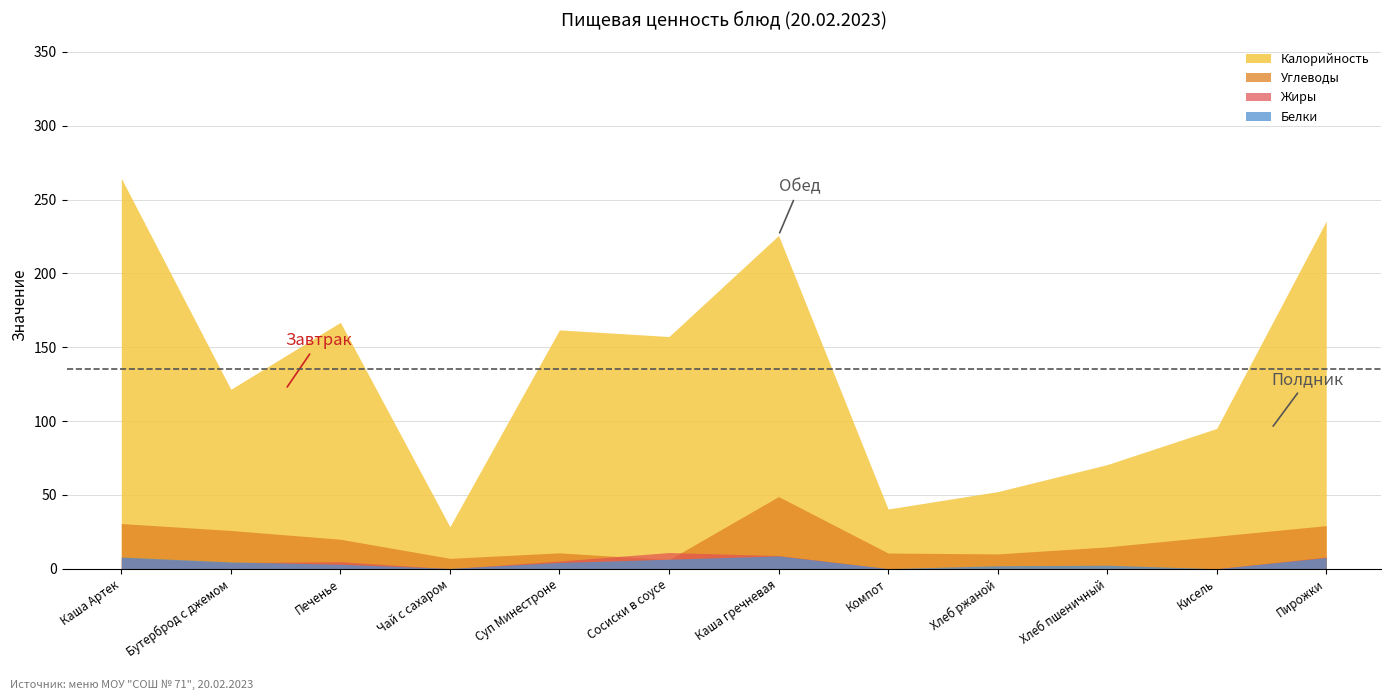

Count the number of categories in the chart.

12